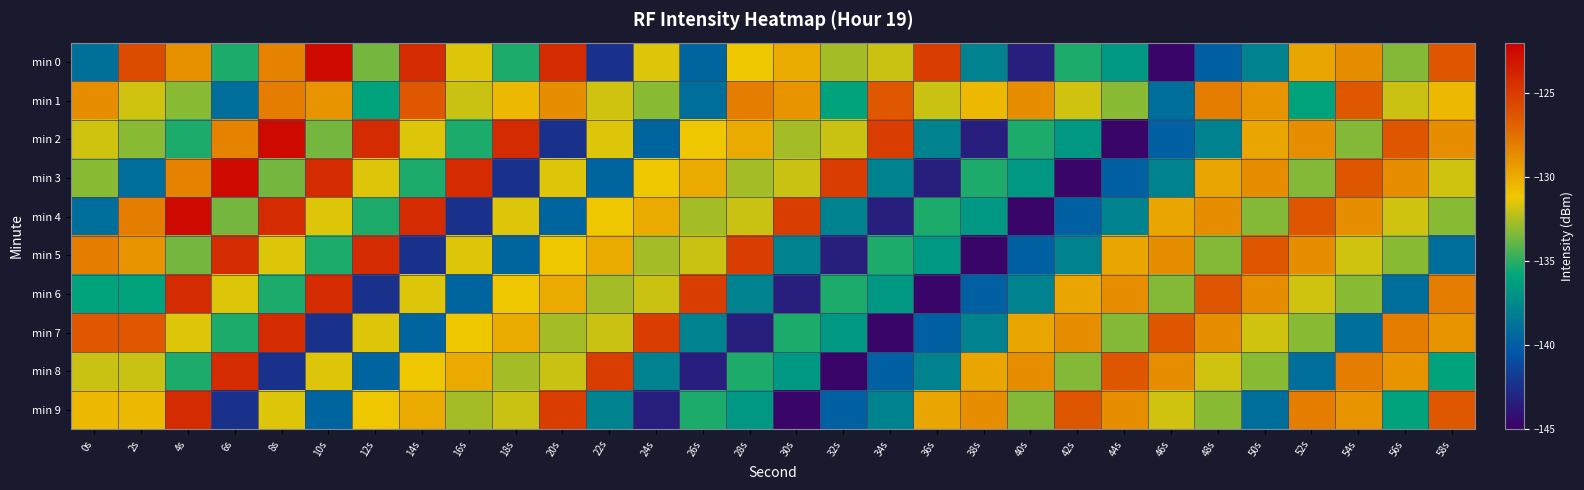

Count the number of categories in the chart.

30